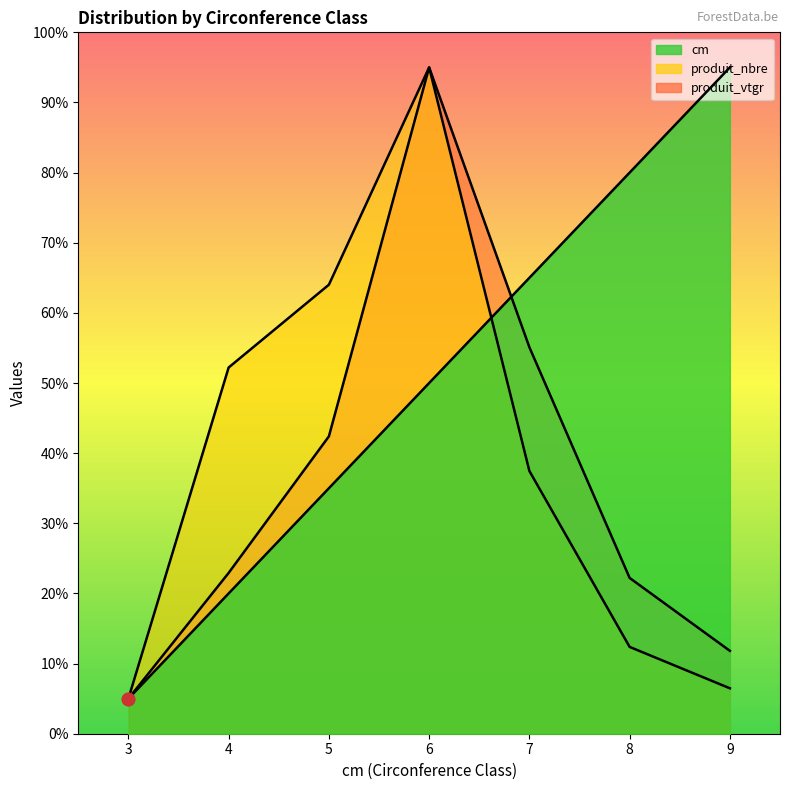

Which series has the largest total across all categories?

cm